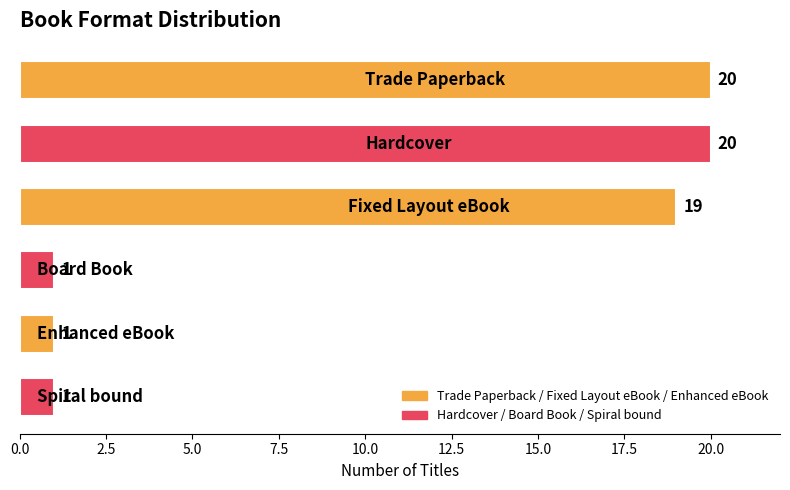

What is the maximum value shown in the chart?

20